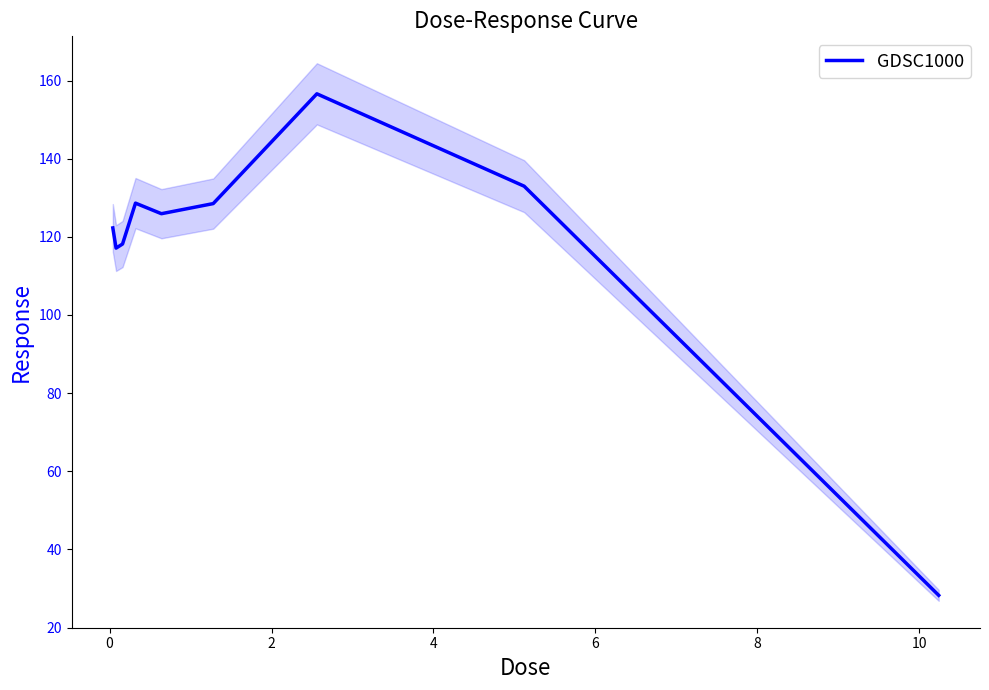

What is the lowest value of the GDSC1000 series?

28.2